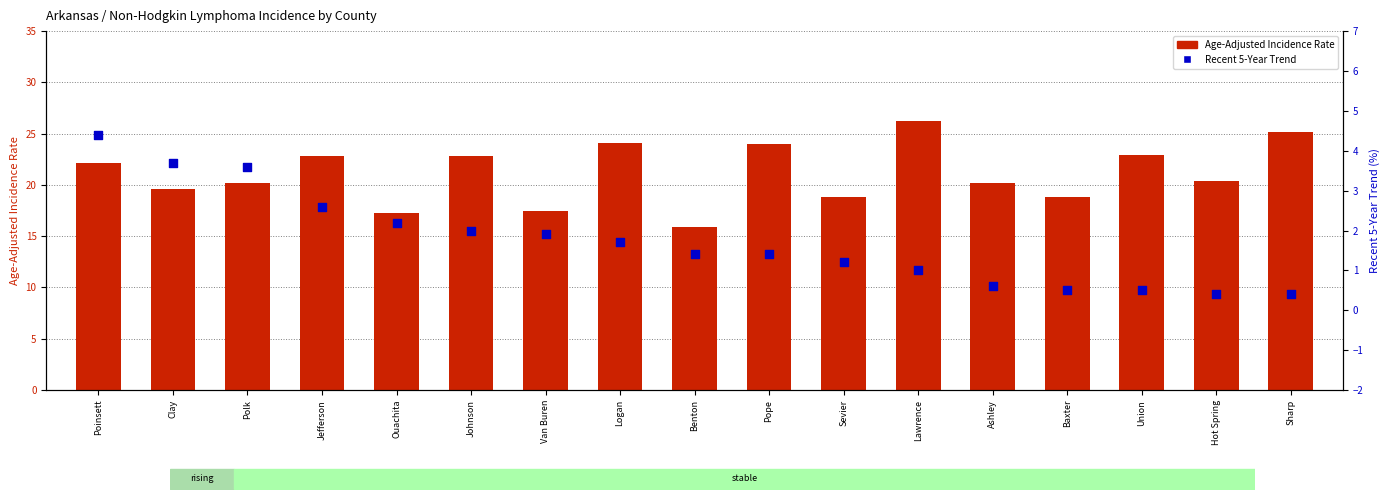

At how many categories does at least one series exceed 22?

8